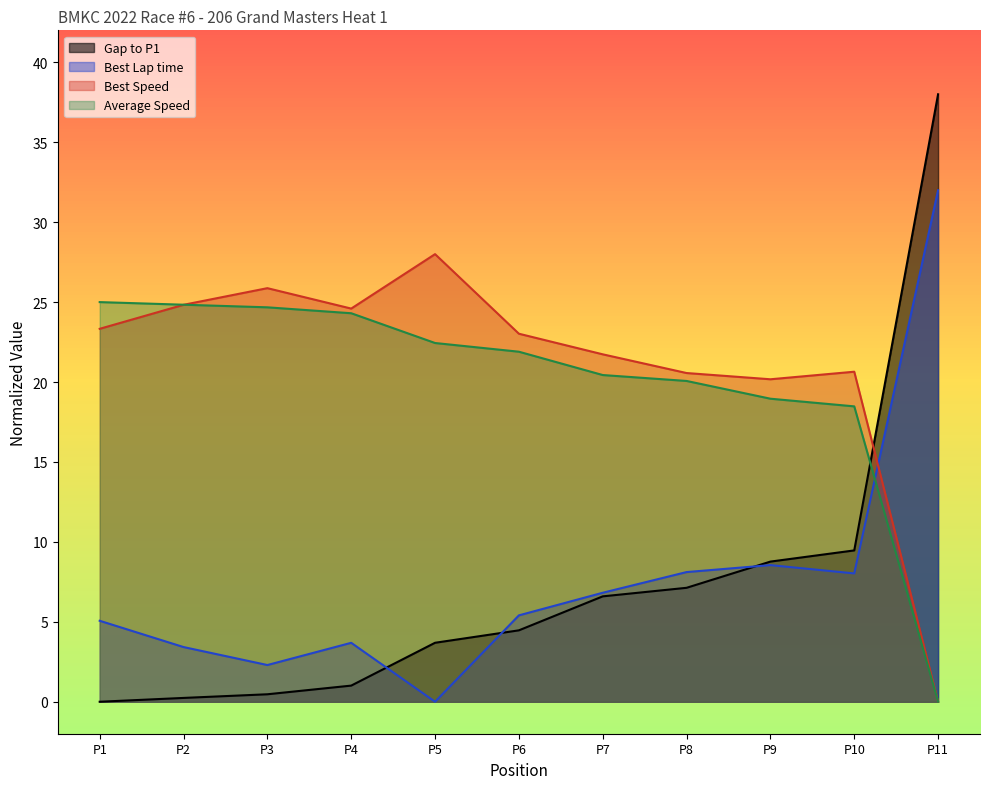

In Best Lap time, how many points are lower than both neighbors (excluding endpoints)?

3